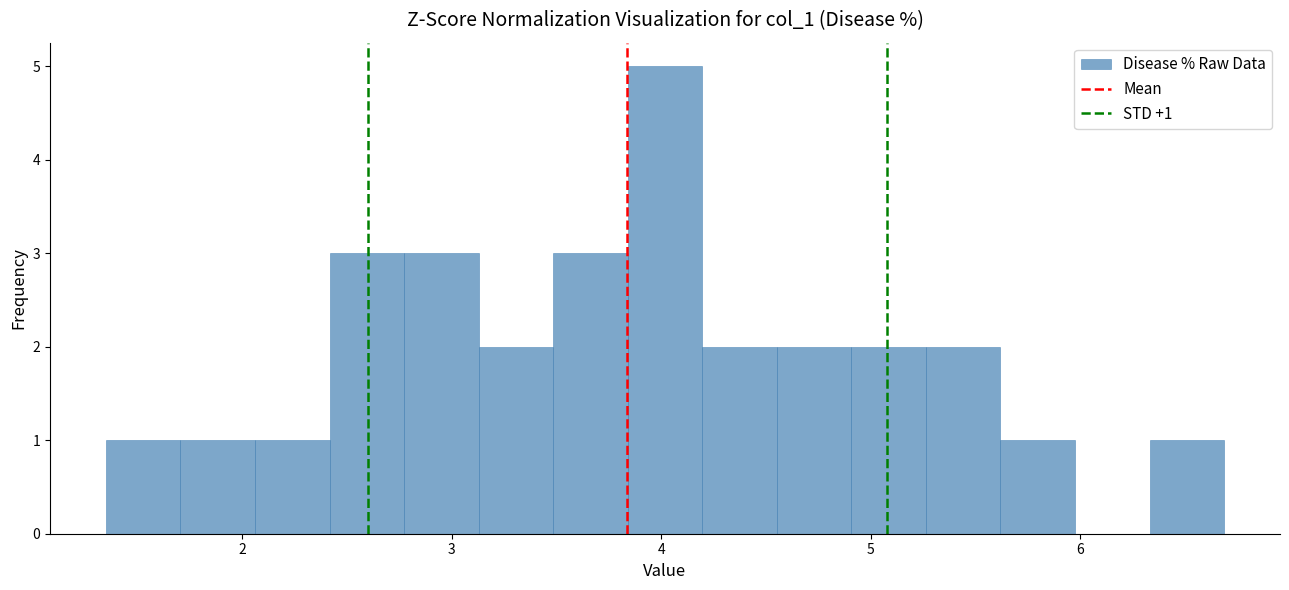

Around what value on the x-axis is the tallest bar? Give the approximate position of its centre, as read against the axis.

4.0